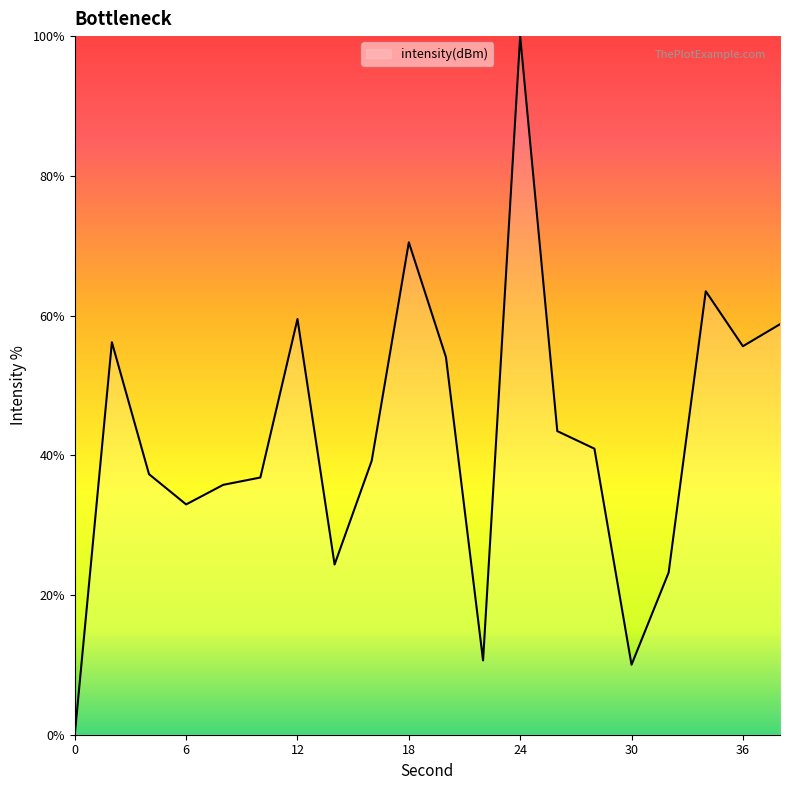

Does the chart have visible grid lines?

No